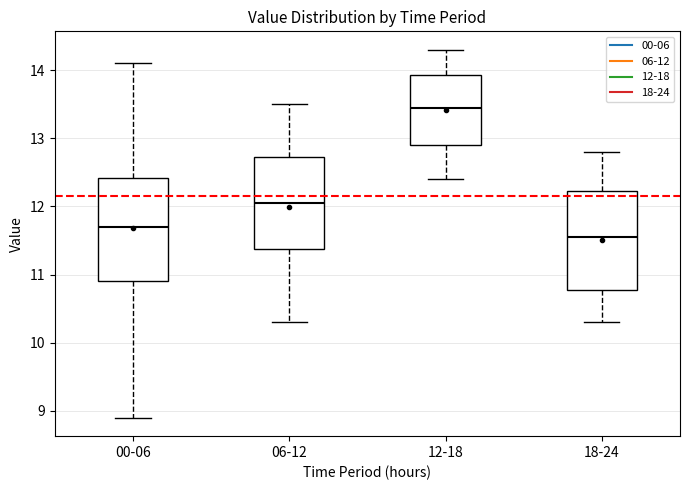

Reading left to right, transcribe this box plot: for each box, give where its median line is, the range the box spans, and where its two whiskers end, as read against the y-axis. The values are not printed on the chart, so give them approximately, as read against the axis.

00-06: median 11.7, box 10.9 to 12.4, whiskers 8.9 to 14.1
06-12: median 12.1, box 11.4 to 12.7, whiskers 10.3 to 13.5
12-18: median 13.5, box 12.9 to 13.9, whiskers 12.4 to 14.3
18-24: median 11.6, box 10.8 to 12.2, whiskers 10.3 to 12.8